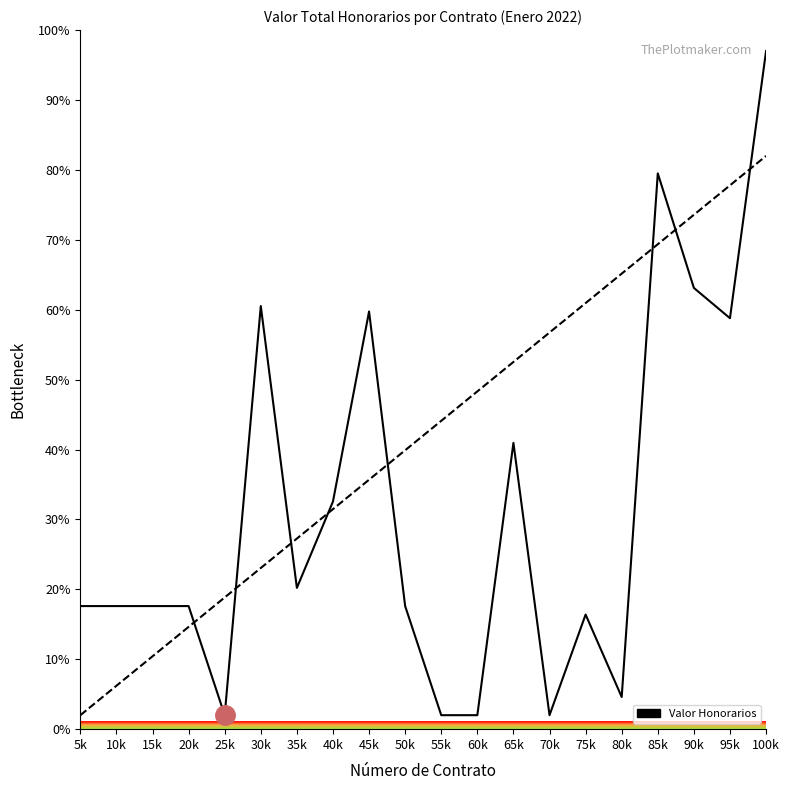

What is the difference between the highest and lowest values at 55k?

42.1